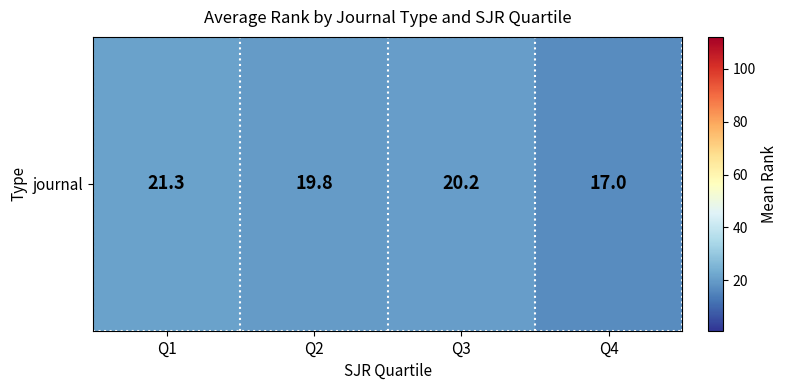

Rank the categories by value from lowest to highest.

Q4, Q2, Q3, Q1